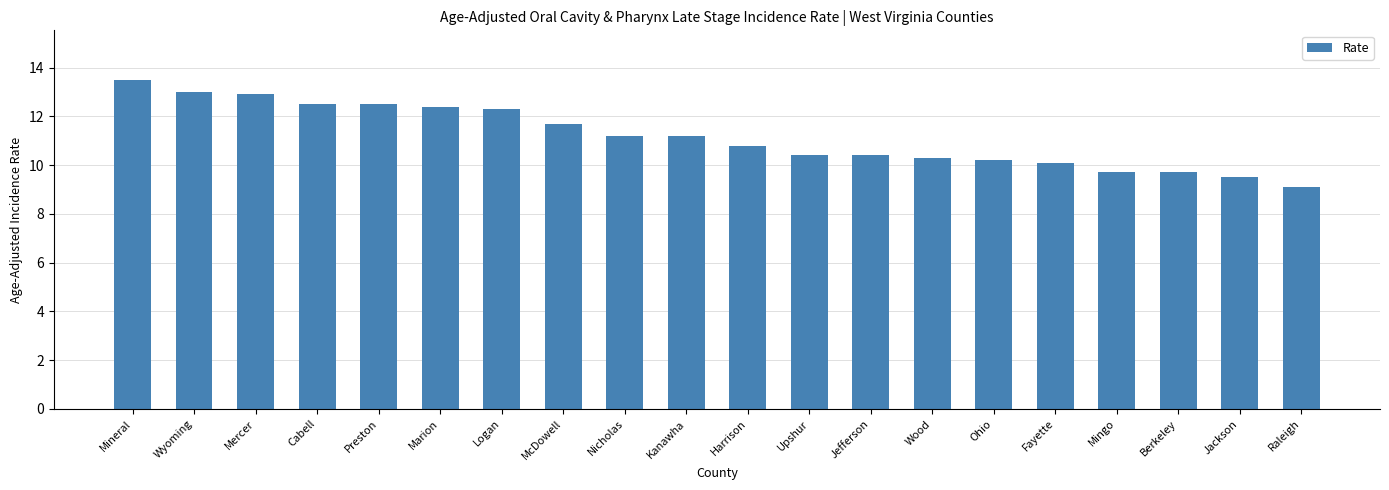

What is the minimum value shown in the chart?

9.1